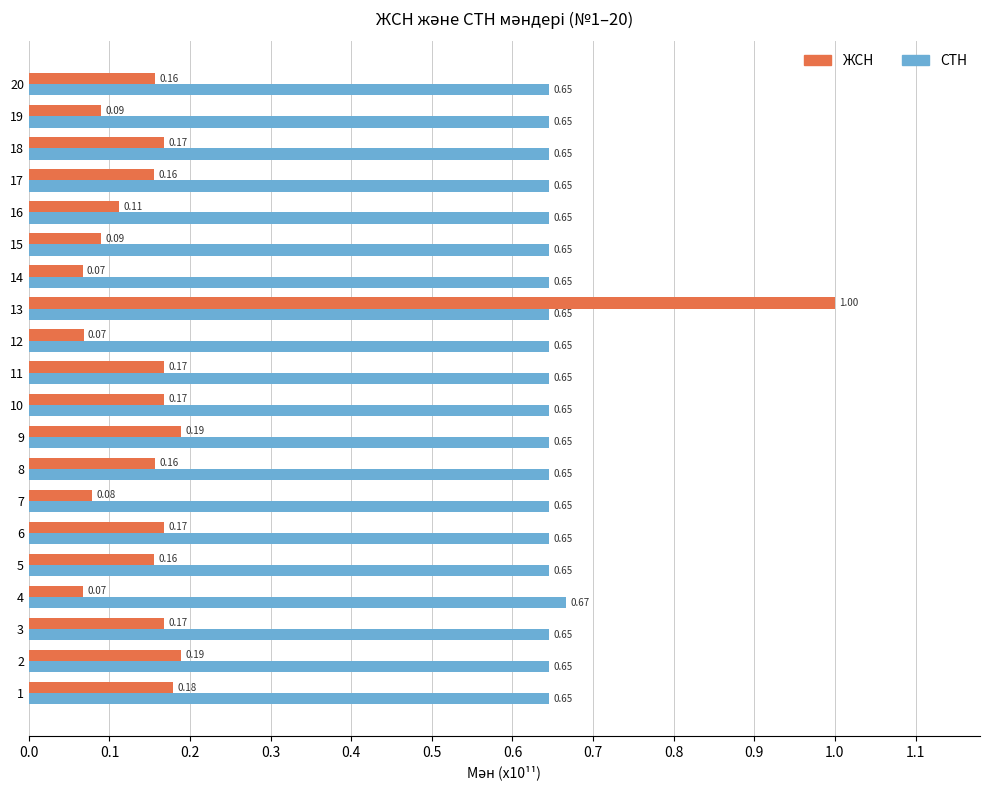

What is the sum of all ЖСН values?

3.6